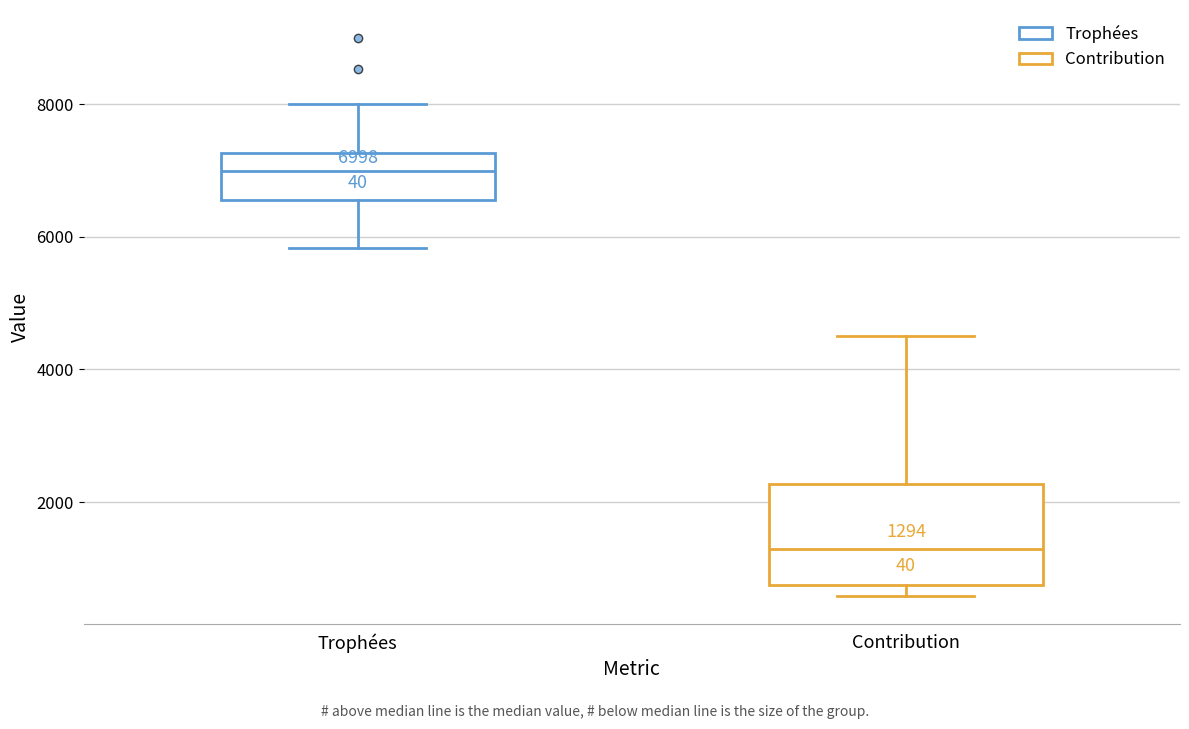

Comparing the boxes themselves (not the whiskers), which one is the tallest?

Contribution